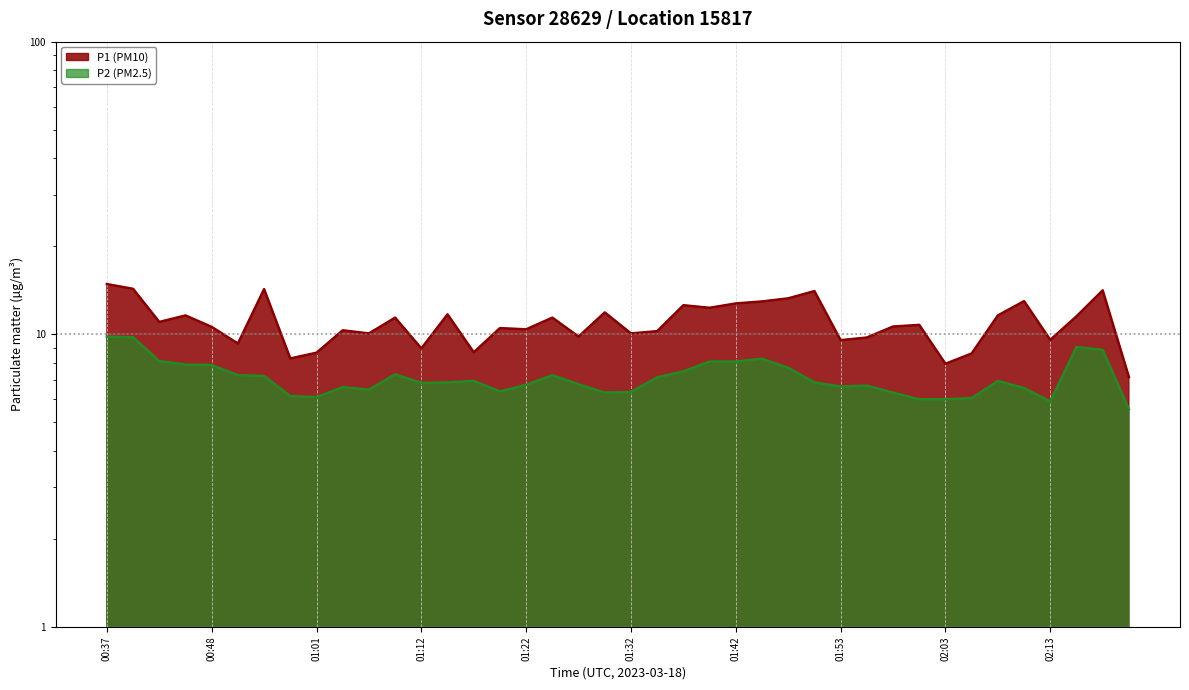

Does the chart have visible grid lines?

Yes